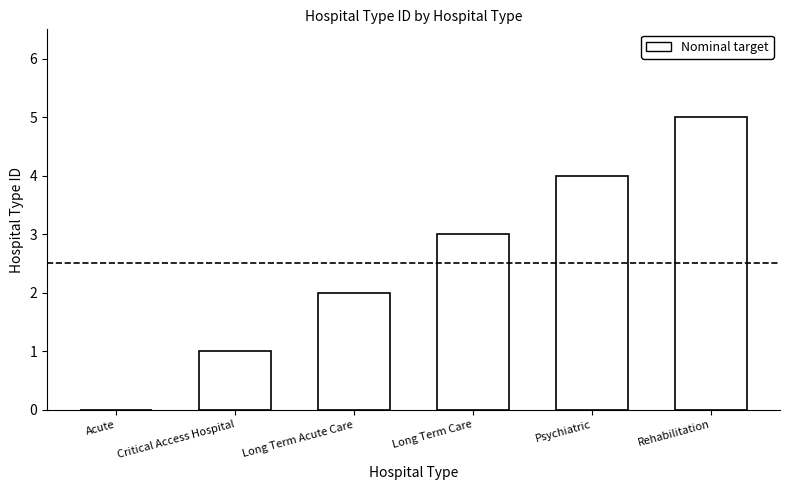

What is the maximum value shown in the chart?

5